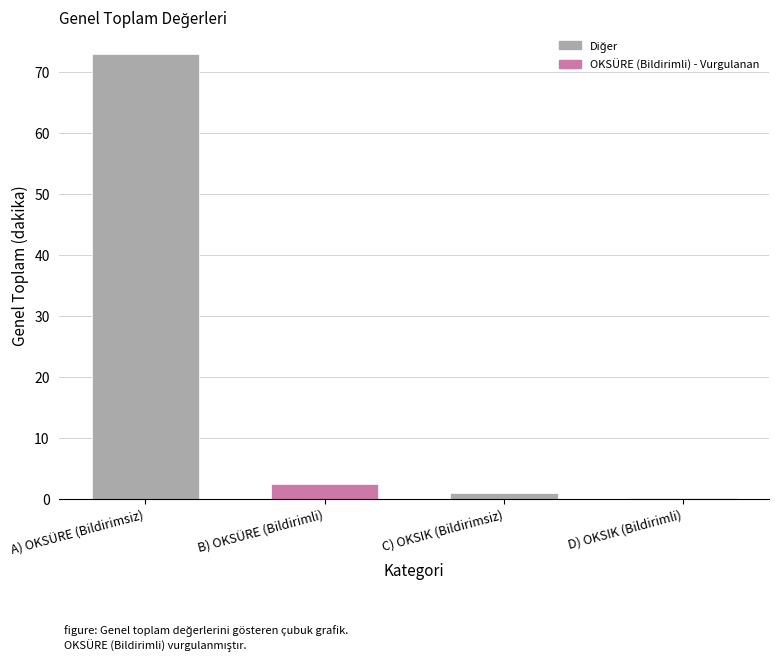

How many data points does each series have?

4